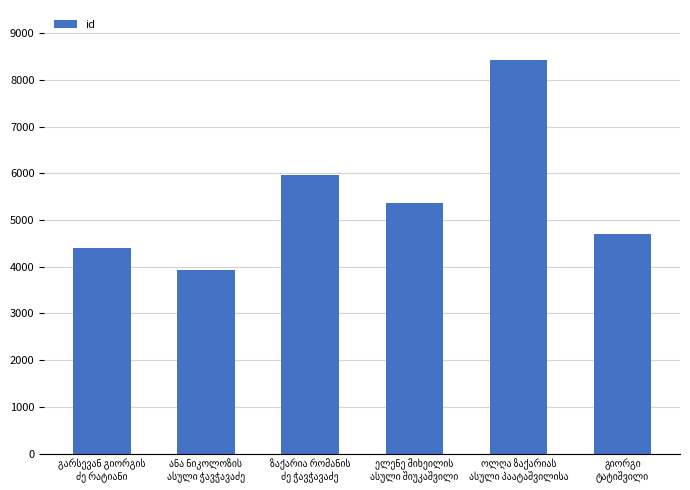

What is the minimum value shown in the chart?

3934